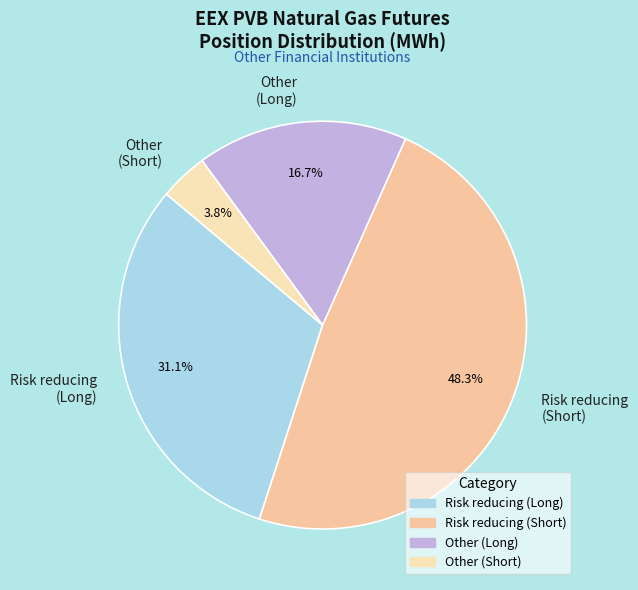

Count the number of slices in the pie.

4